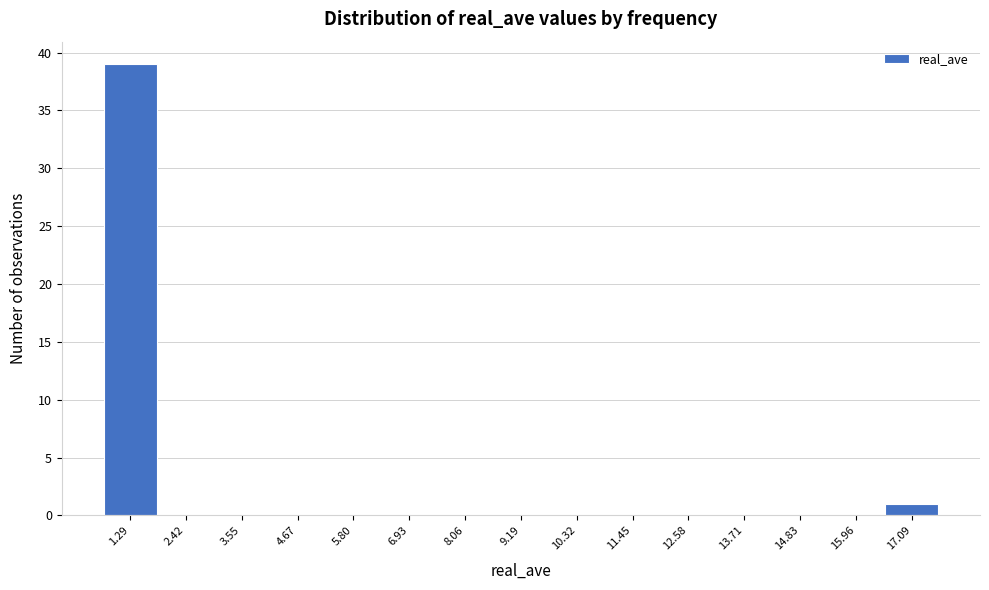

Reading left to right, list every bar in this chart as the range it spans on the x-axis followed by its height. Neither the bar edges nor the heights are printed on the chart, so give them approximately, as read against the axes.

0.8 to 1.8: 39
1.8 to 3.0: 0
3.0 to 4.2: 0
4.2 to 5.2: 0
5.2 to 6.4: 0
6.4 to 7.4: 0
7.4 to 8.6: 0
8.6 to 9.8: 0
9.8 to 10.8: 0
10.8 to 12.0: 0
12.0 to 13.2: 0
13.2 to 14.2: 0
14.2 to 15.4: 0
15.4 to 16.6: 0
16.6 to 17.6: 1